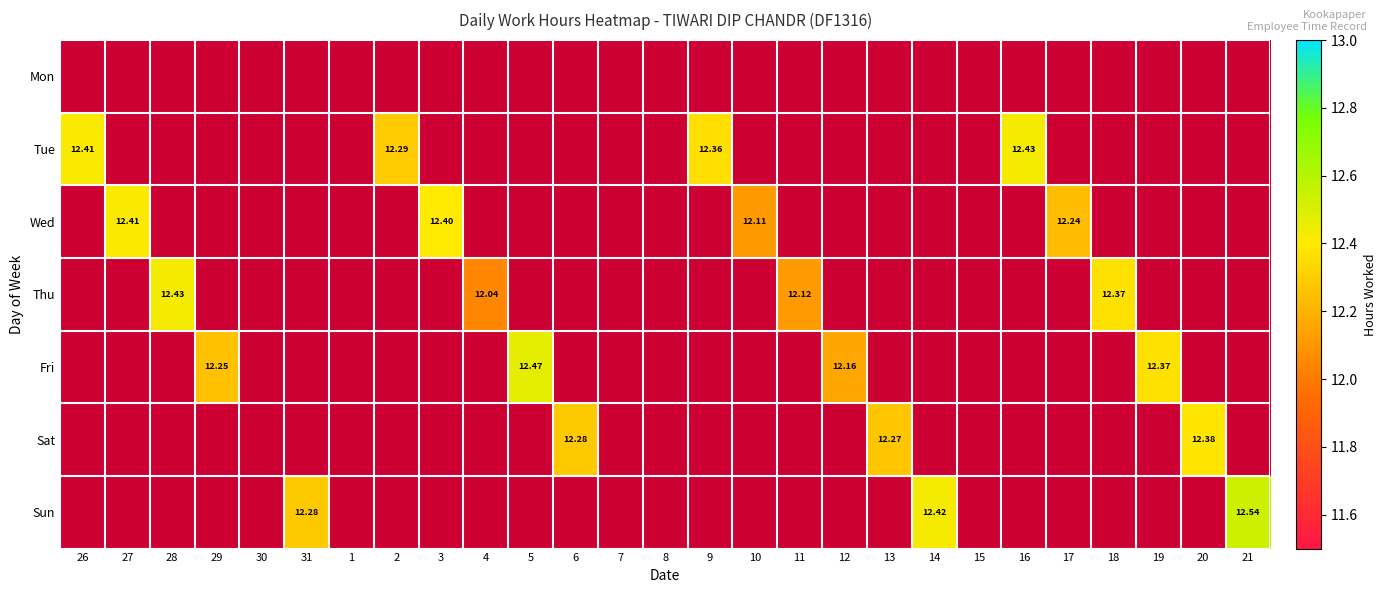

Which category has the lowest value in the Sun series?

26